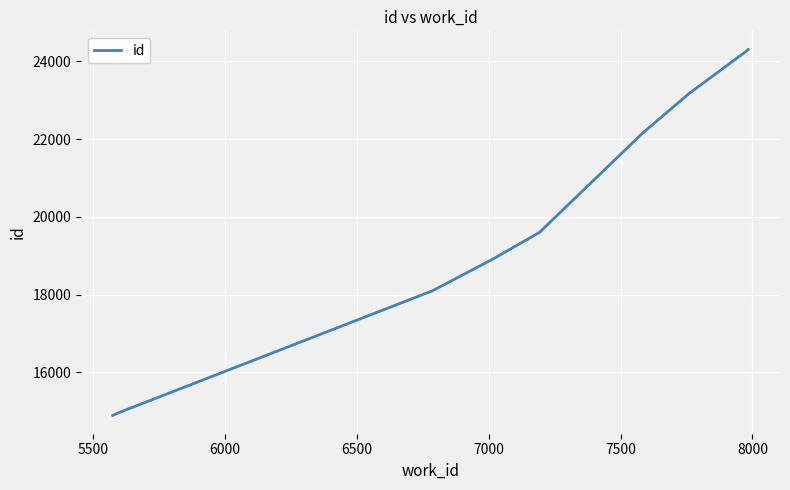

What is the difference between the maximum and minimum values?

9412